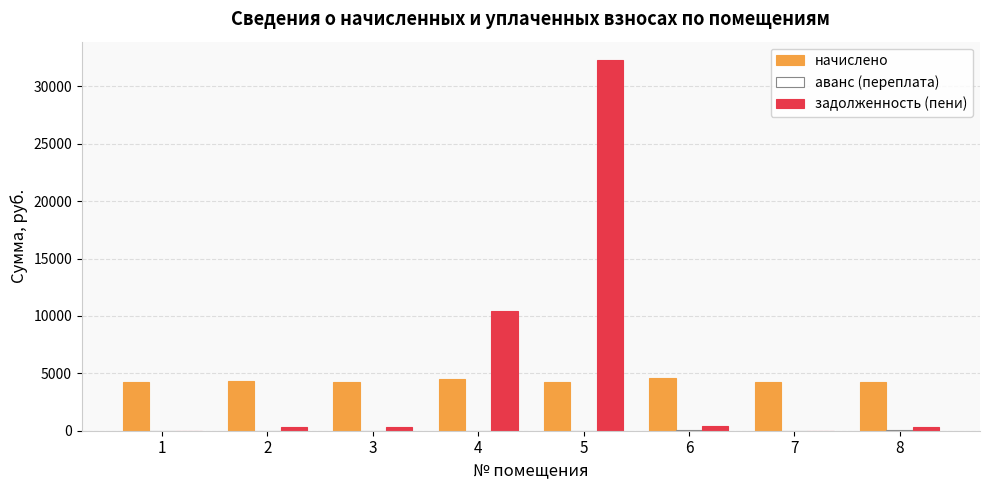

Does the chart contain stacked bars?

No